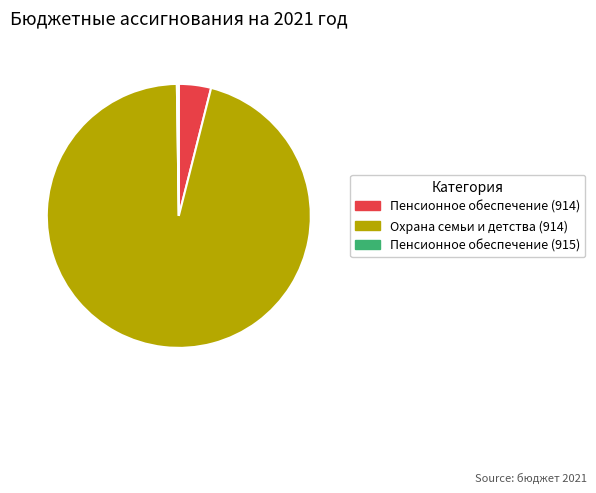

What is the largest slice in the pie chart?

Охрана семьи и детства (914)